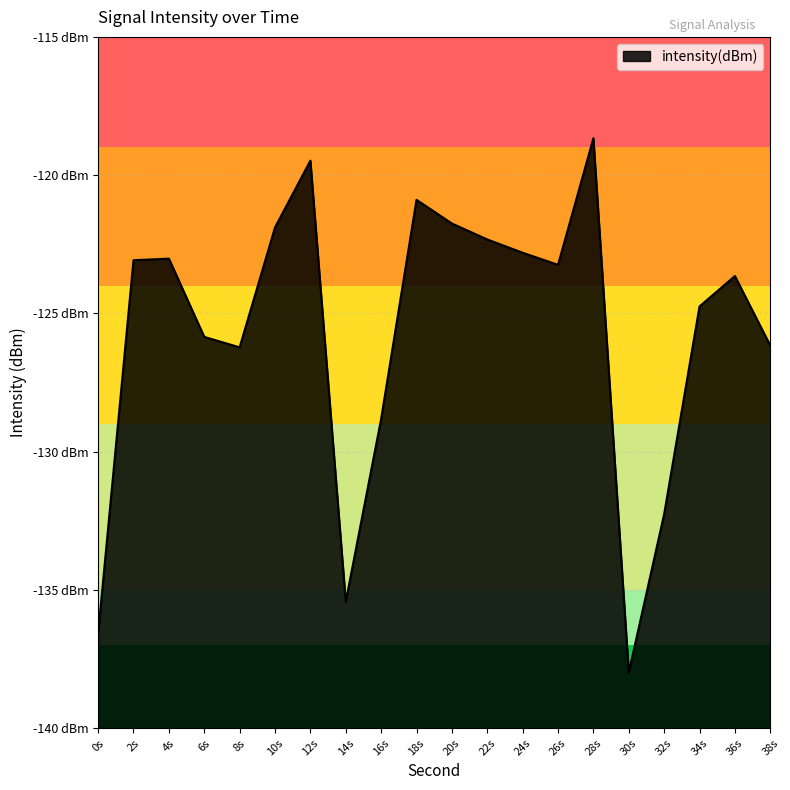

What is the difference between the maximum and minimum values?

19.3